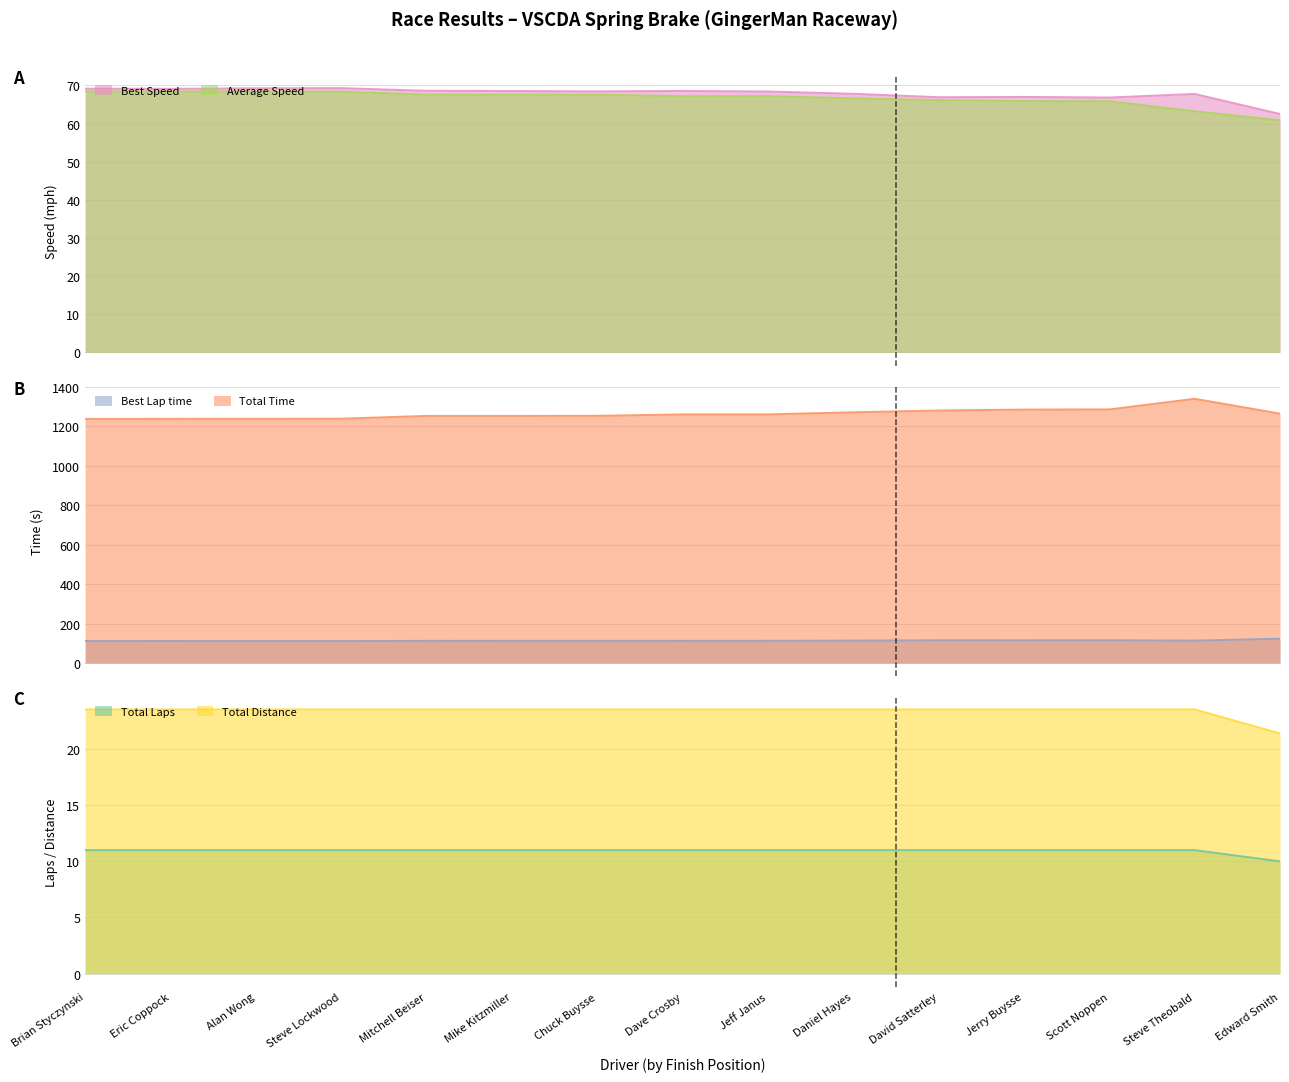

True or false: Total Distance has more than 2 points higher than both neighbors.

False